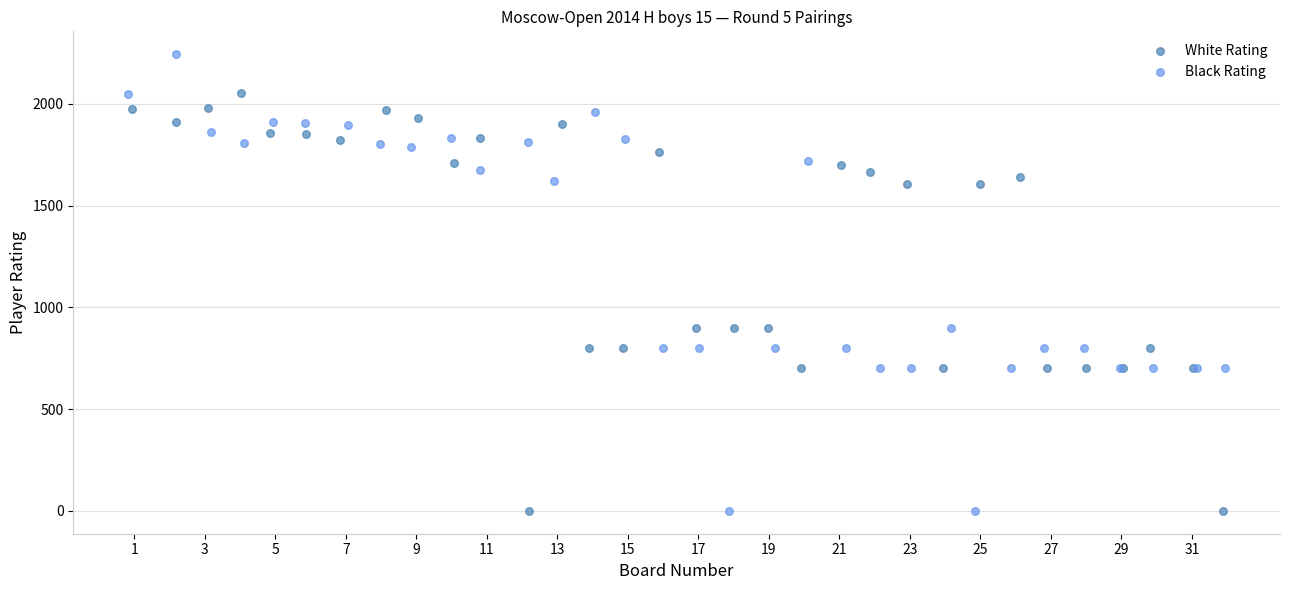

Which series has the largest Y range (max minus min)?

Black Rating